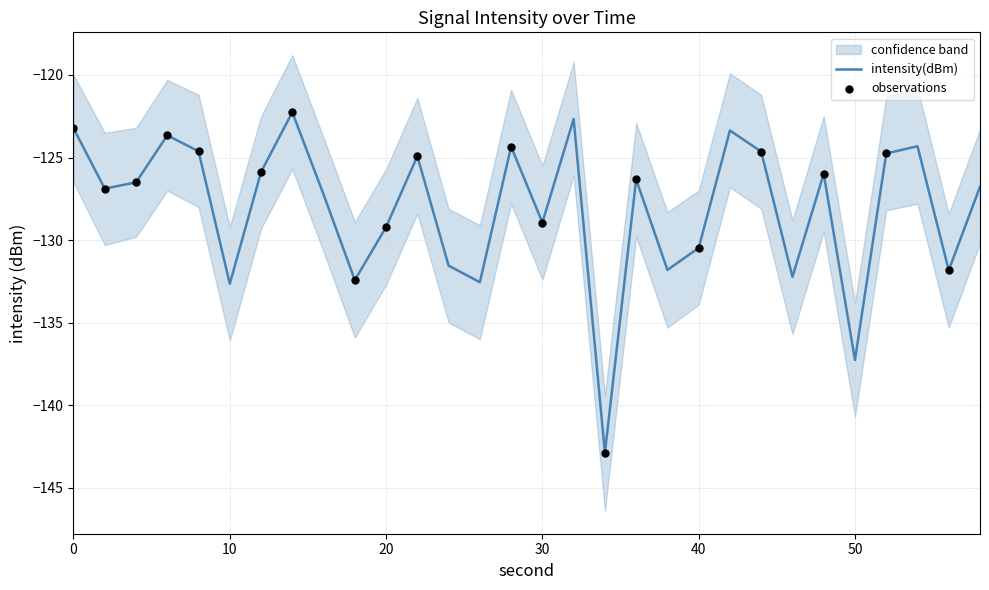

True or false: intensity(dBm) has a value of -128.9 at 30.

True